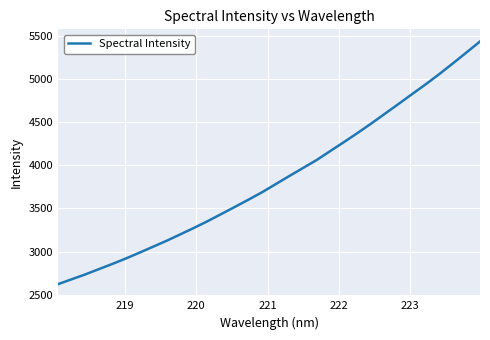

What is the greatest value displayed?

5431.6